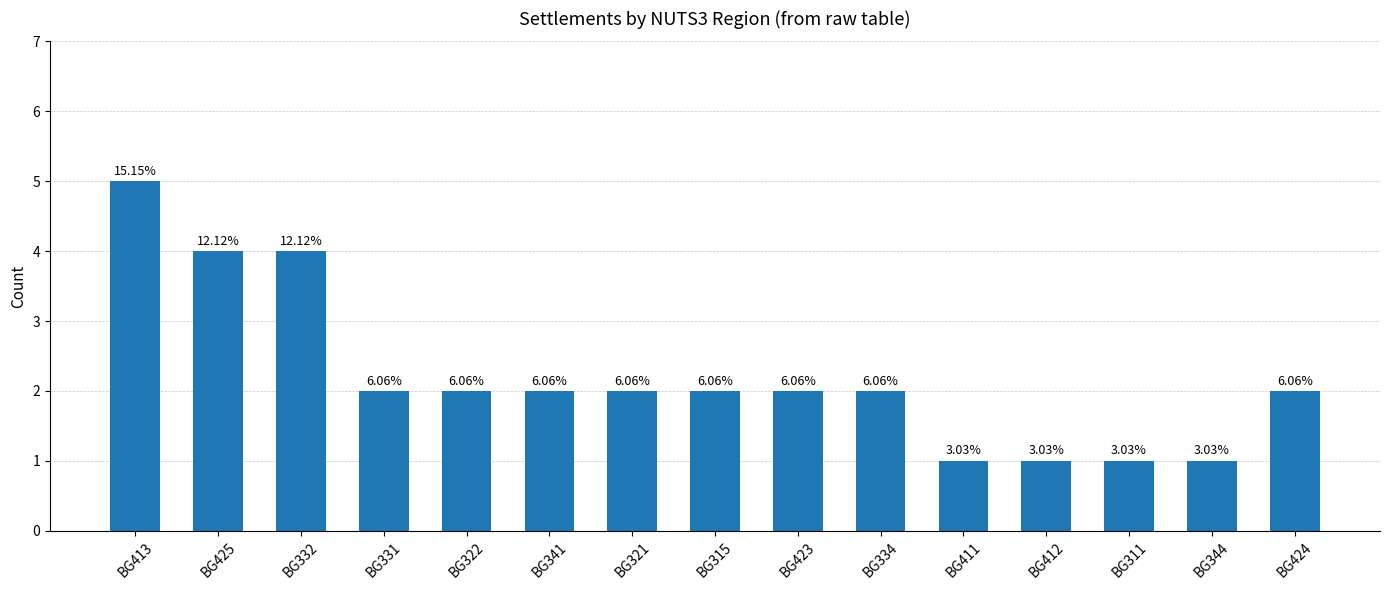

Are the bars horizontal?

No